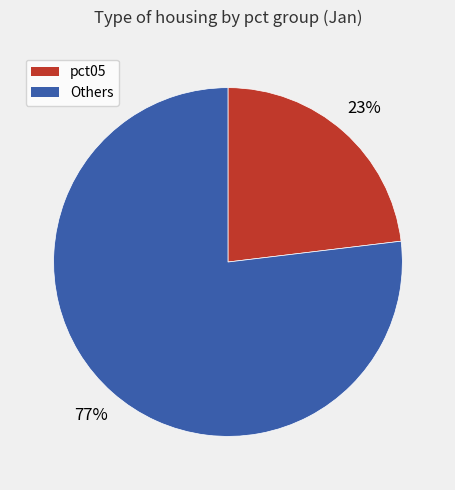

Is there a majority slice in this chart?

Yes